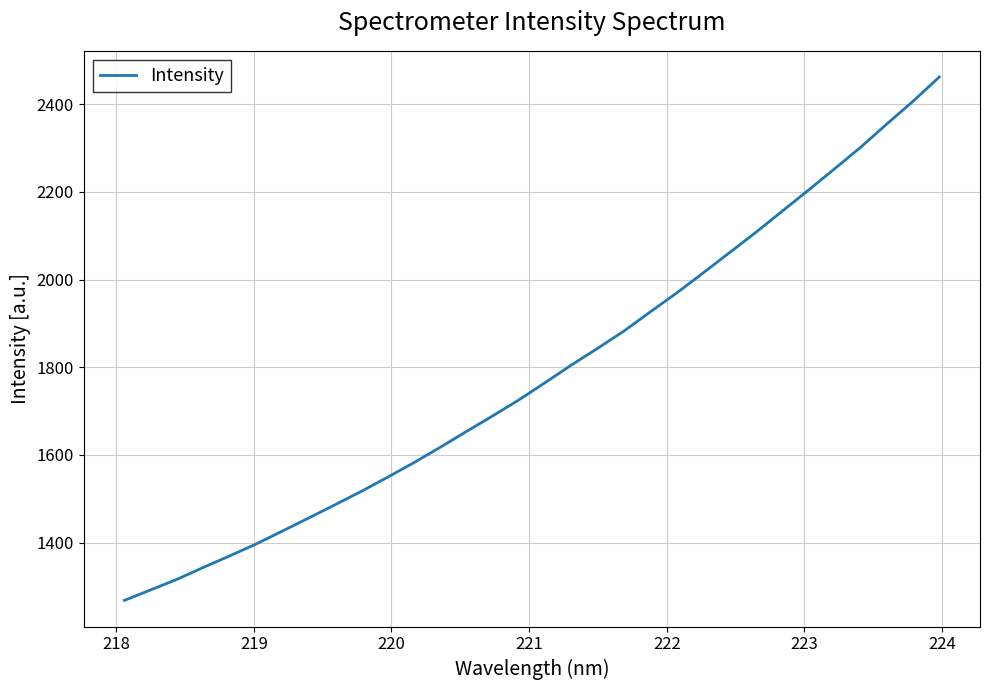

Does the chart have visible grid lines?

Yes